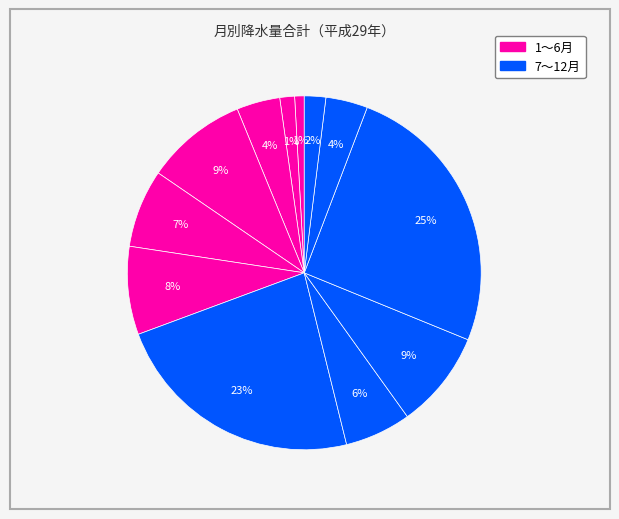

How many segments does this pie chart have?

12